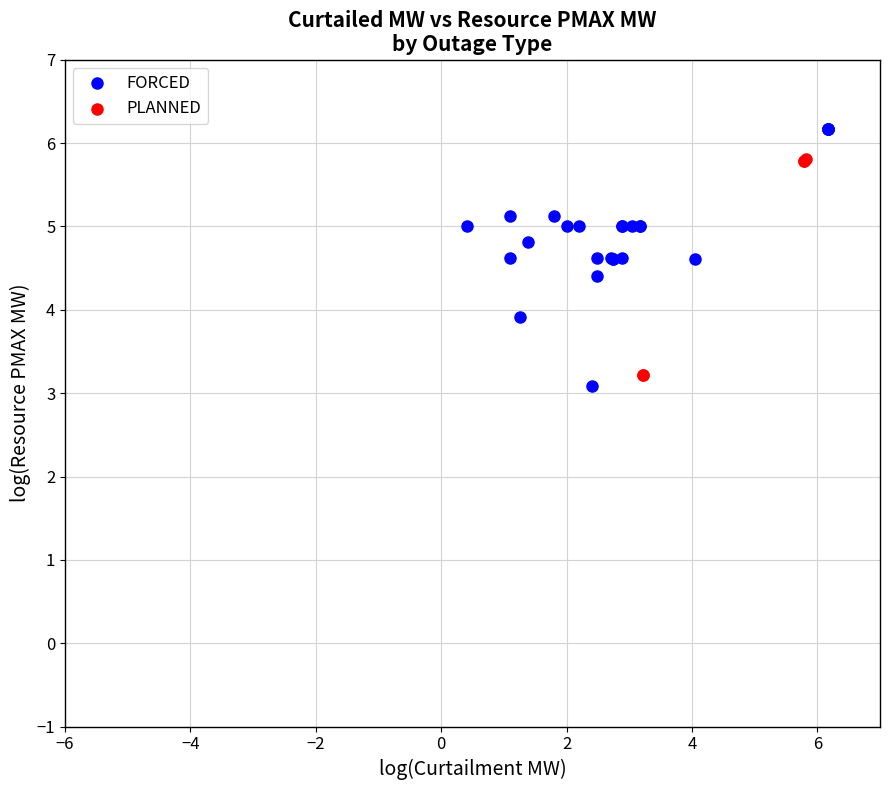

What are all the series names shown in the legend?

FORCED, PLANNED